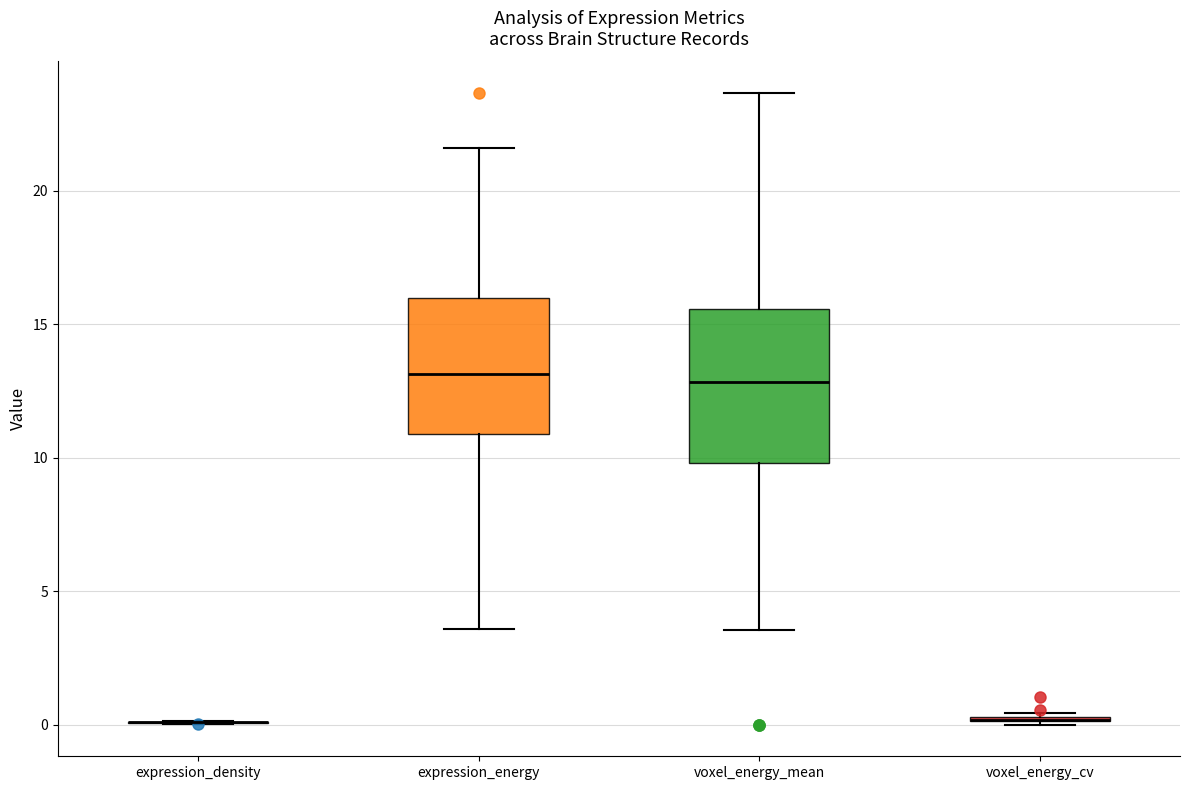

Comparing the boxes themselves (not the whiskers), which one is the tallest?

voxel_energy_mean